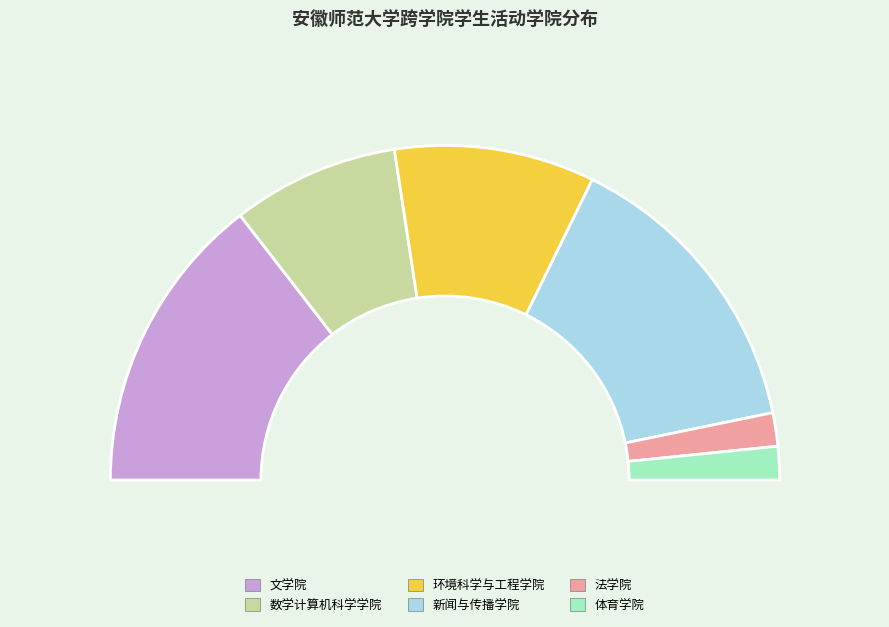

Approximately how many times larger is the value at 数学计算机科学学院 compared to 法学院?

5.0